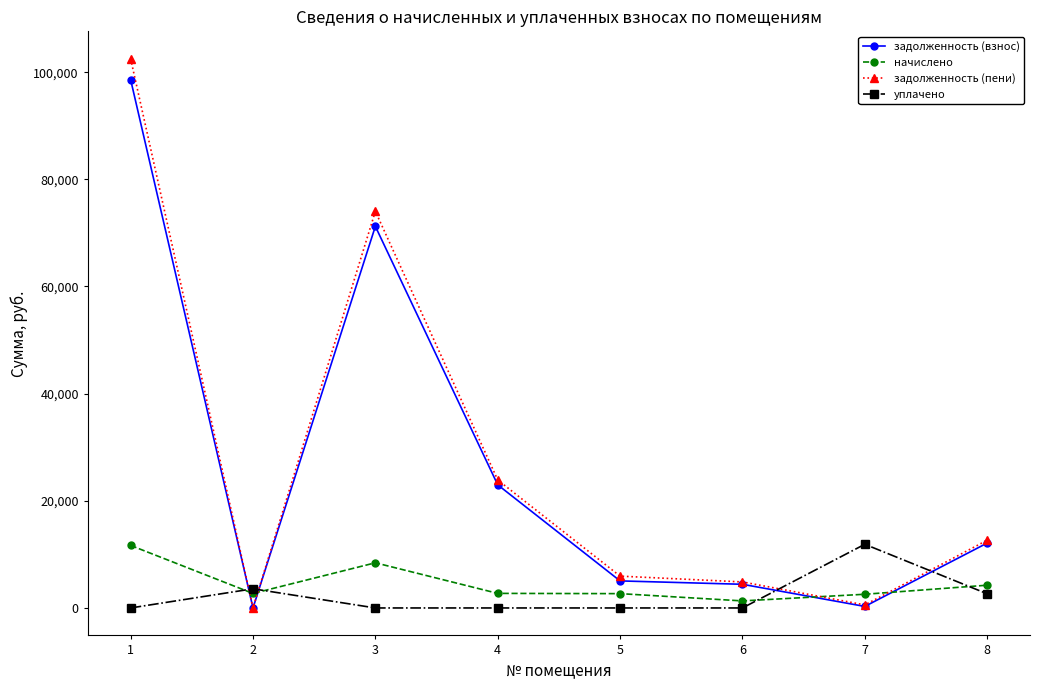

After their last crossing, which series has the higher values: задолженность (взнос) or начислено?

задолженность (взнос)